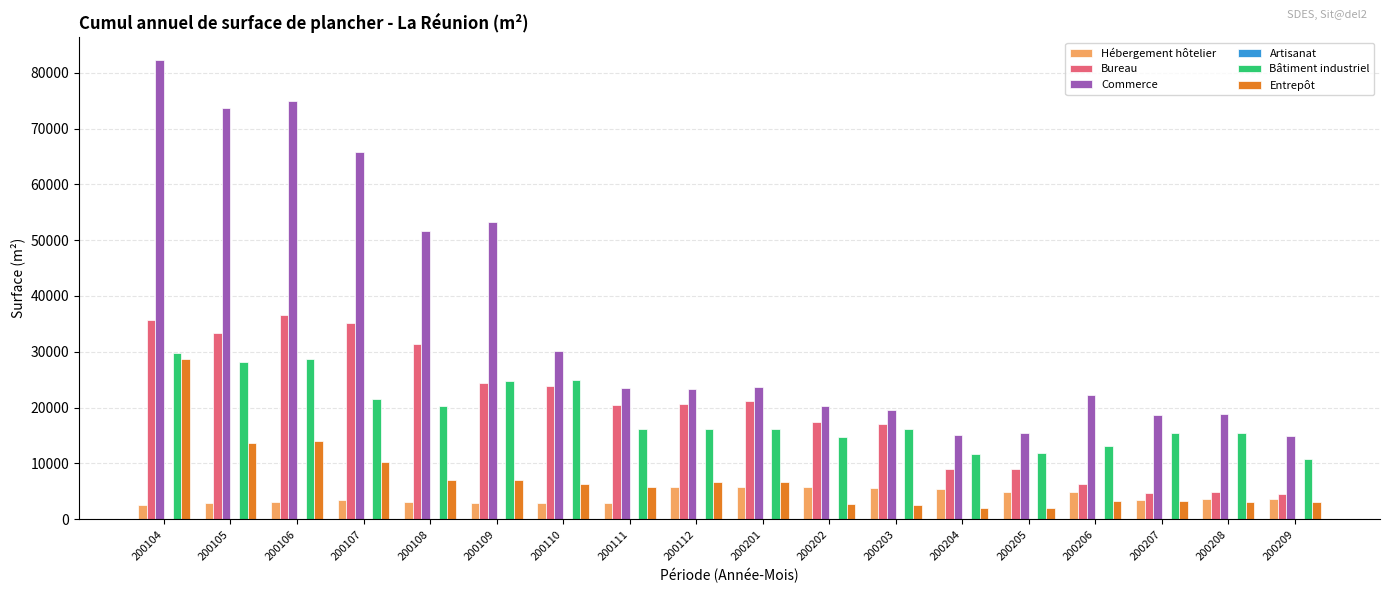

What is the difference between the Entrepôt values at 200104 and 200105?

15090